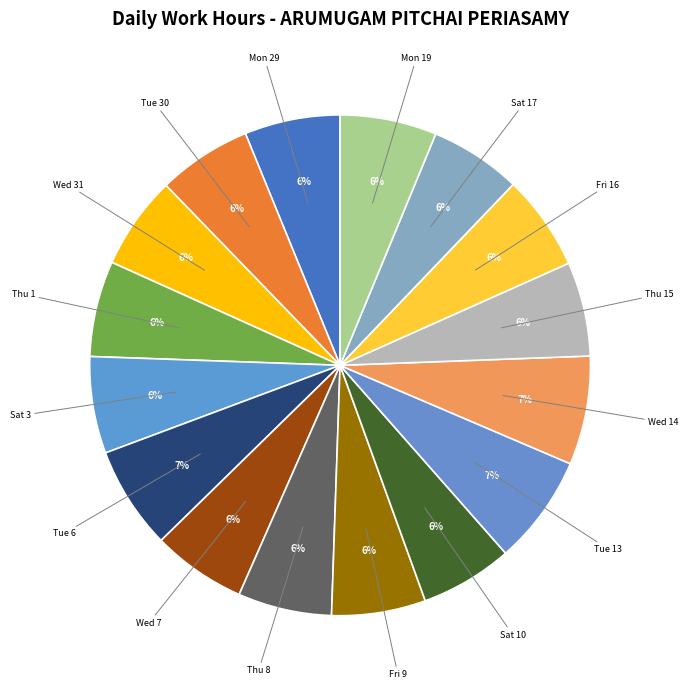

True or false: Fri 16 accounts for 12% of the total.

False